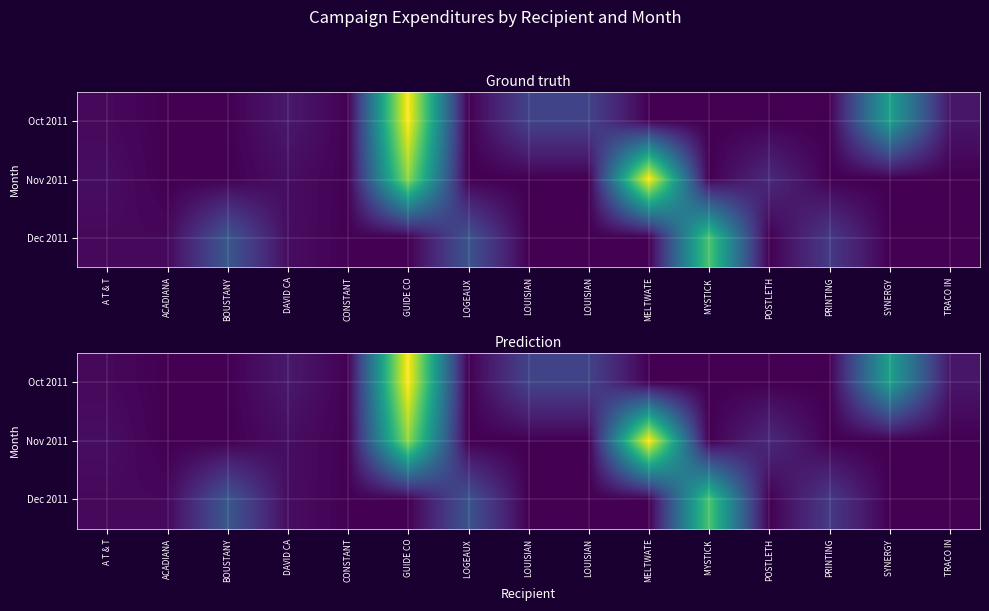

Where is Oct 2011 nearest to the value 2500?

SYNERGY